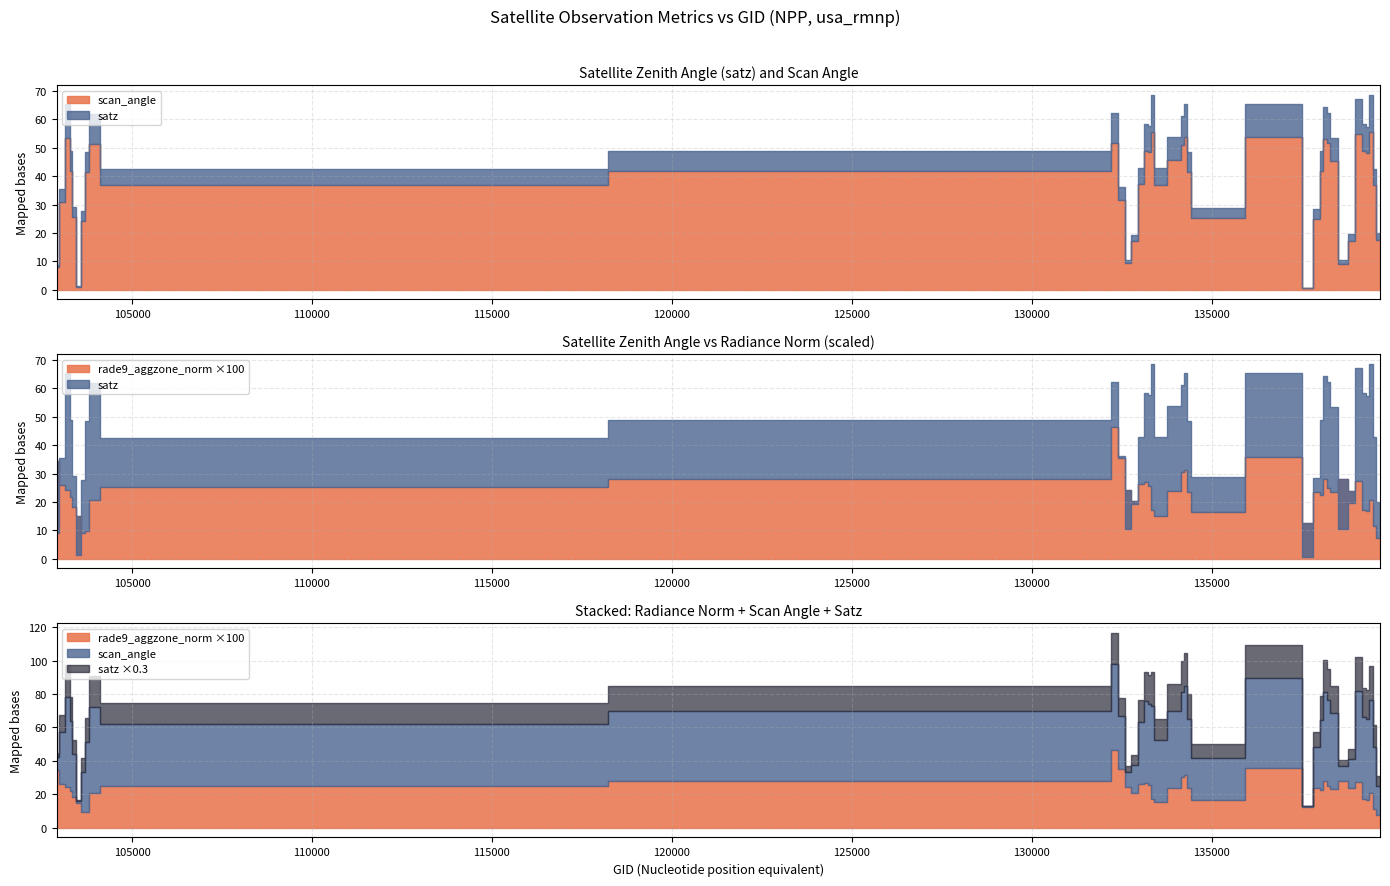

Rank the categories by scan_angle value from highest to lowest.

139462, 133392, 139094, 137322, 134308, 103270, 138105, 138282, 132296, 103868, 134138, 139269, 133209, 133223, 139283, 134124, 138296, 138092, 103278, 132123, 134322, 103752, 133027, 133404, 139475, 104346, 132488, 103031, 103396, 134505, 137903, 103634, 139672, 138881, 132847, 132669, 138688, 102911, 103515, 137715